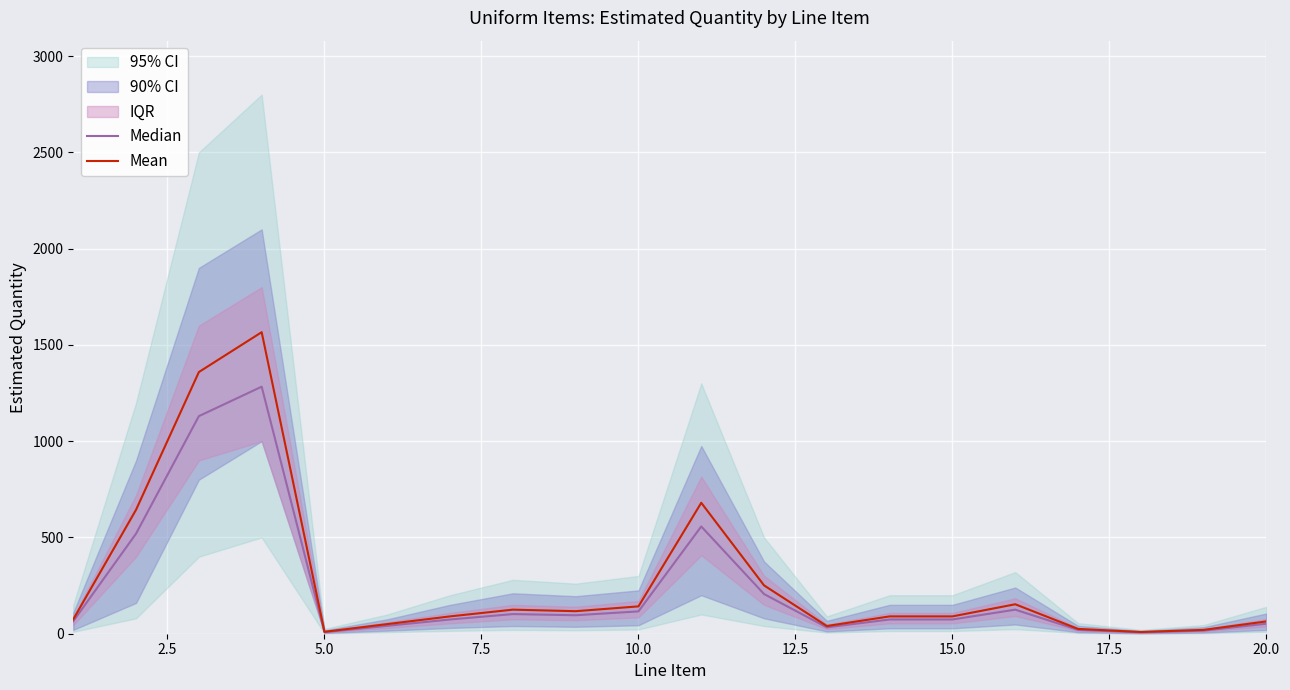

Where is the first local minimum for Mean?

5.0